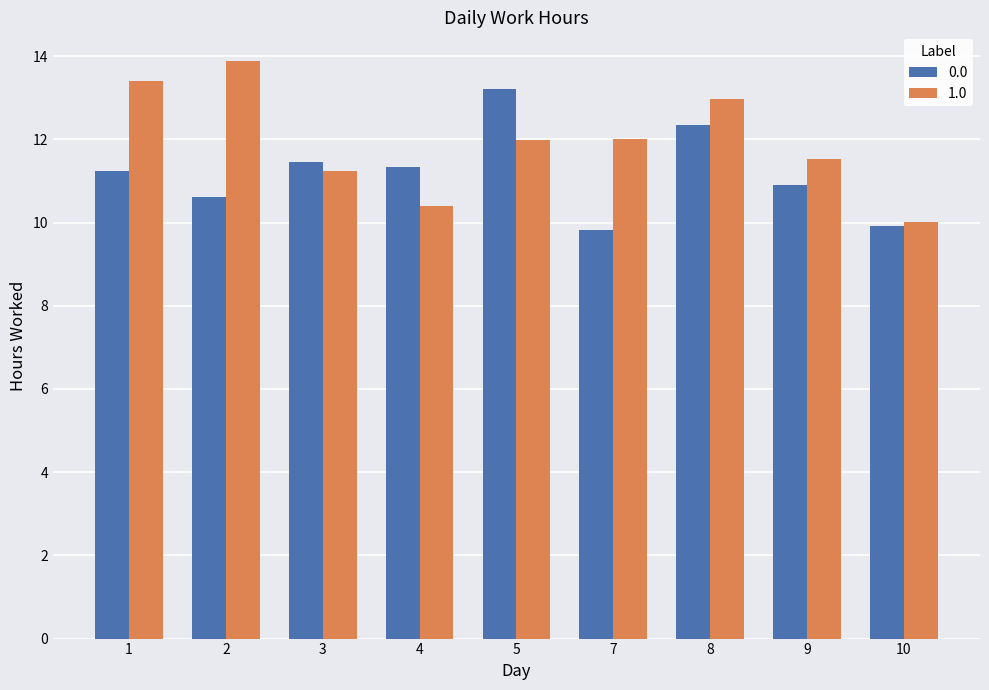

Which category has the highest value in the 0.0 series?

5